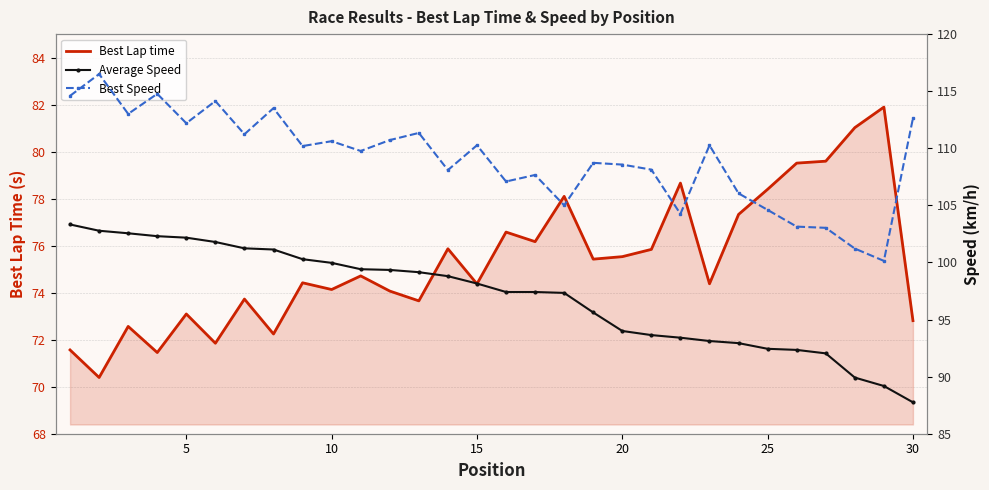

What is the highest value of the Best Lap time series?

81.9